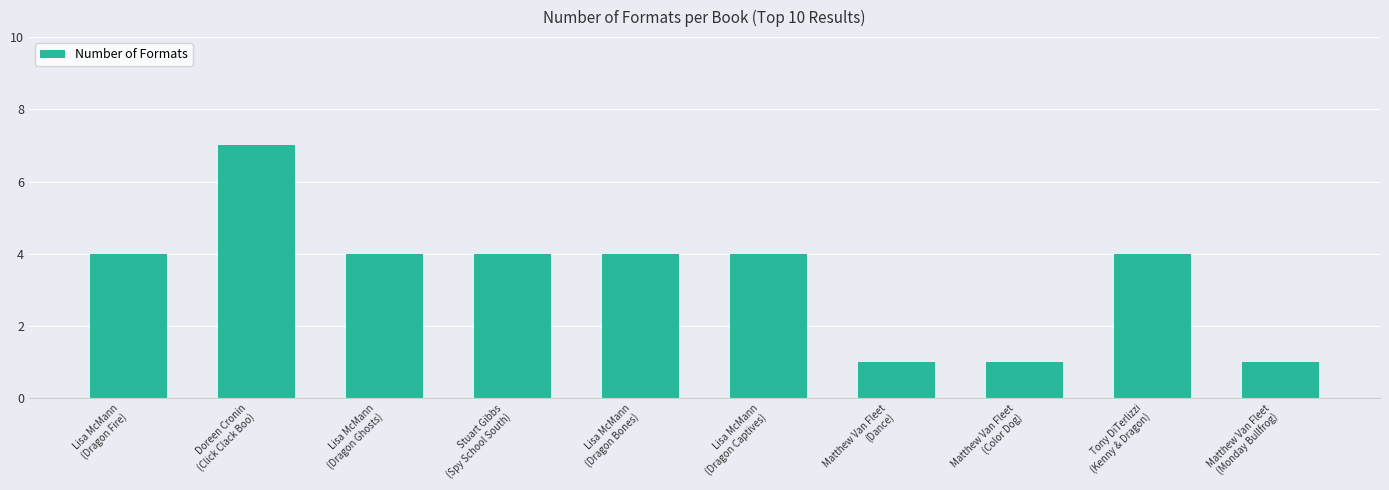

What is the ratio of the value at Matthew Van Fleet
(Dance) to the value at Doreen Cronin
(Click Clack Boo)?

0.1